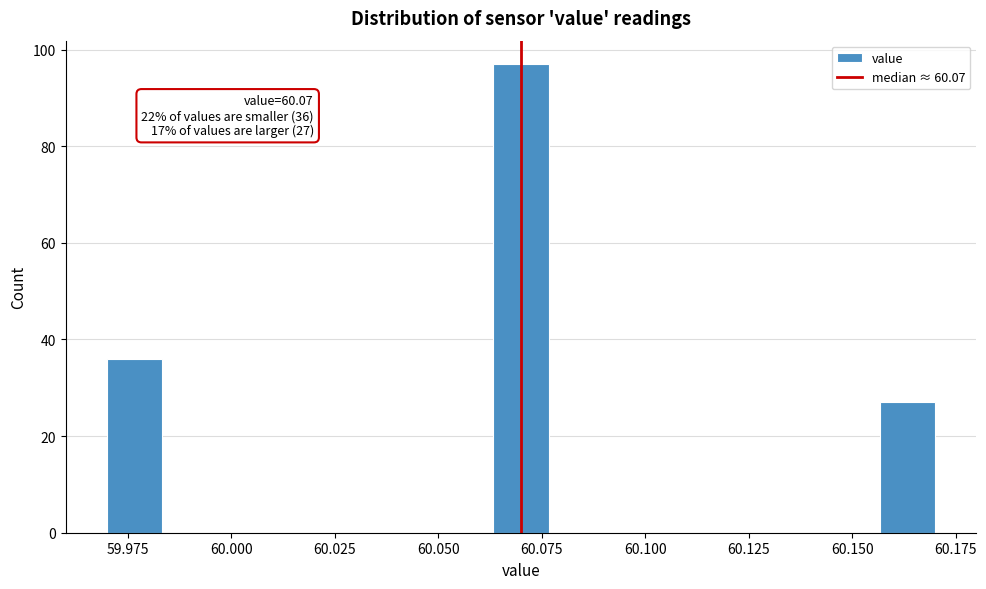

Around what value on the x-axis is the tallest bar? Give the approximate position of its centre, as read against the axis.

60.070